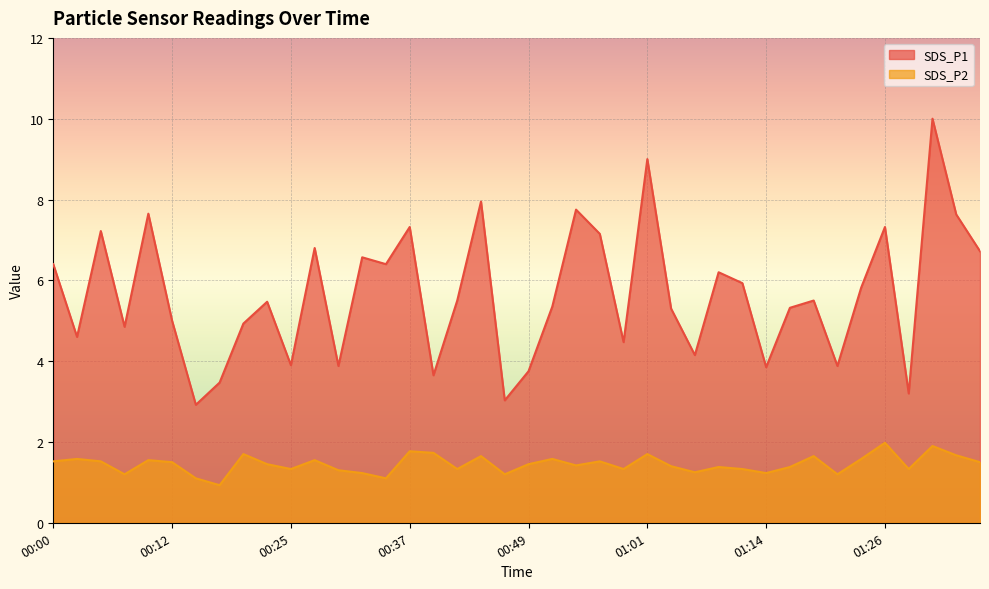

What is the difference between the maximum and minimum values in the SDS_P2 series?

1.0